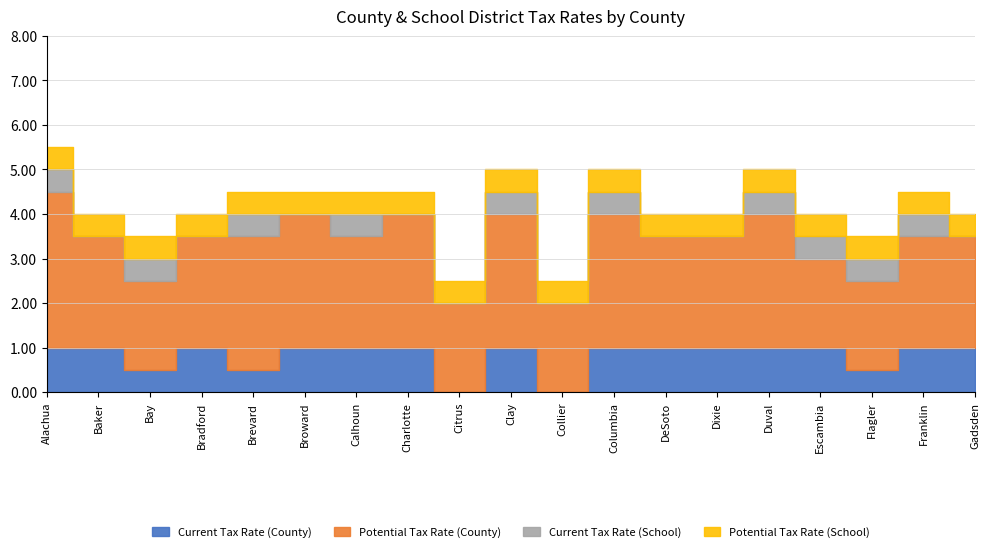

Rank the series by their maximum value, from highest to lowest.

Potential Tax Rate (County), Current Tax Rate (County), Current Tax Rate (School), Potential Tax Rate (School)